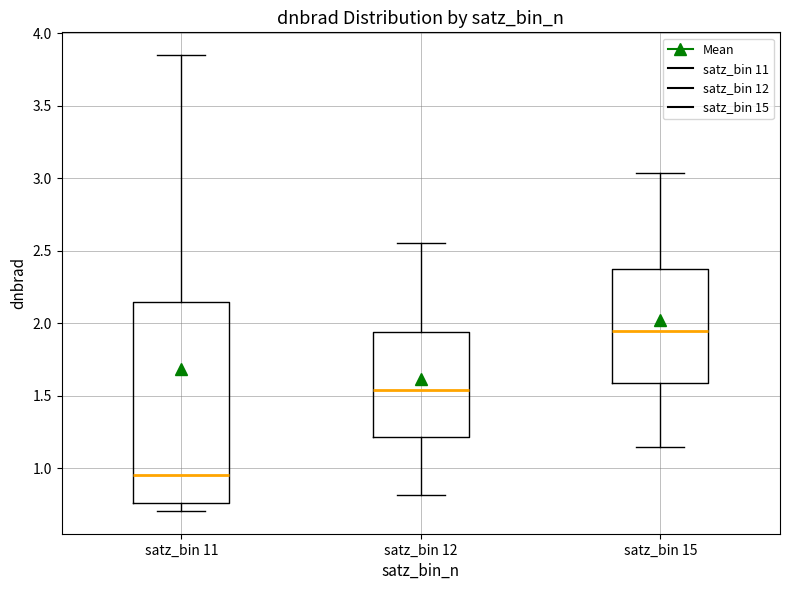

Where is the upper edge of the box for satz_bin 15 on the y-axis? The values are not printed on the chart, so give them approximately, as read against the axis.

2.40